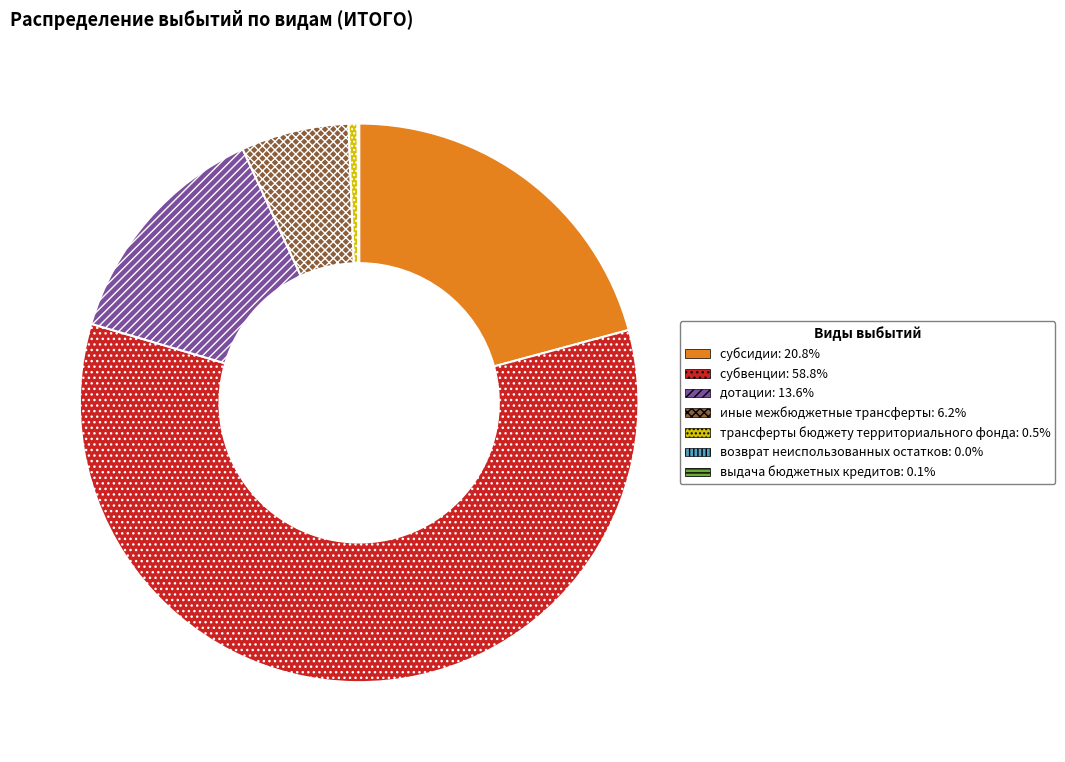

Does субвенции account for over 50% of the chart?

Yes